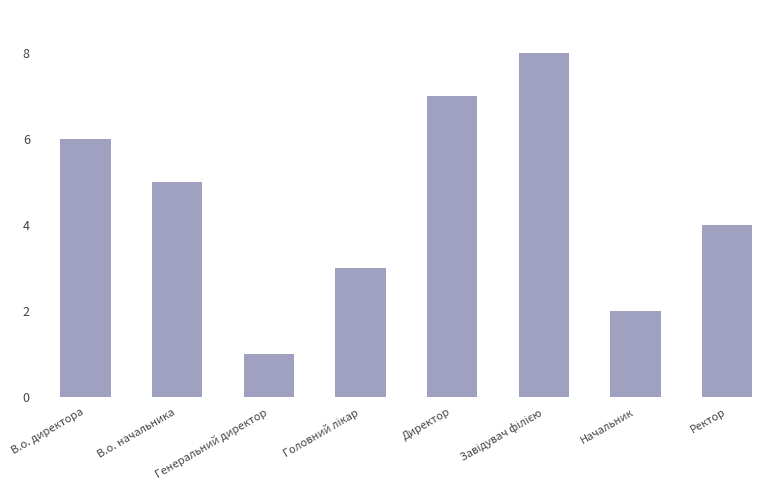

Between Генеральний директор and В.о. директора, which is larger?

В.о. директора